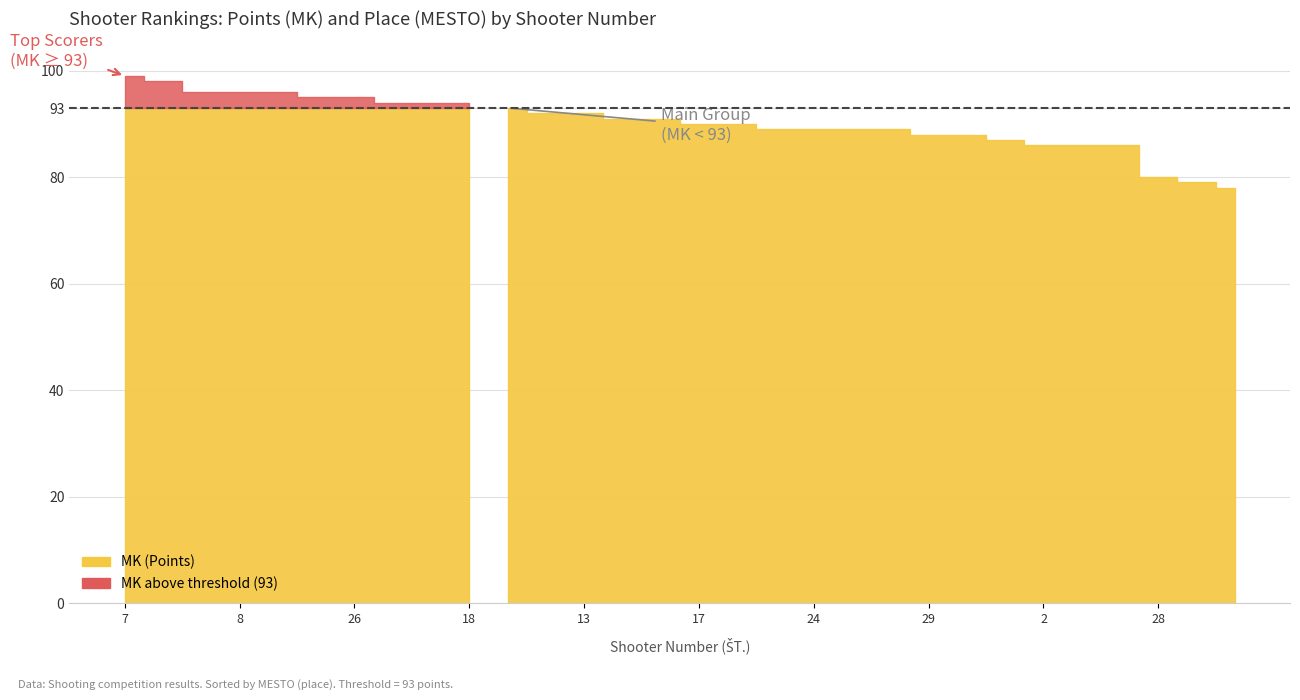

True or false: MESTO has a value of 37 at 15.

False